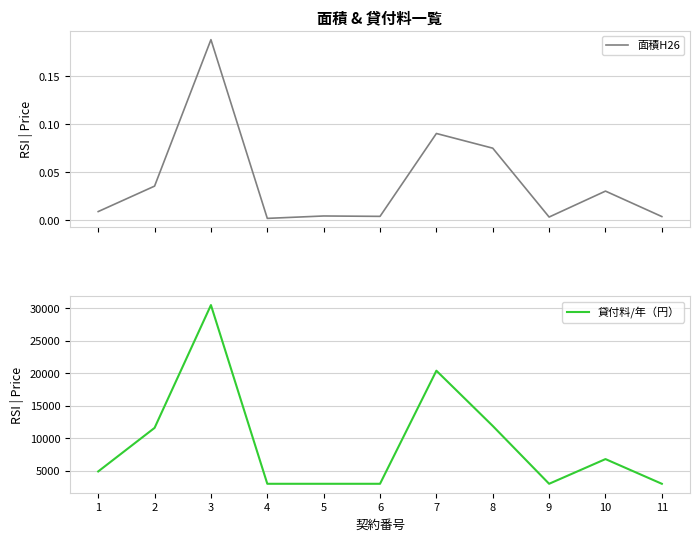

At which label does 貸付料/年（円） first exceed 4900?

2